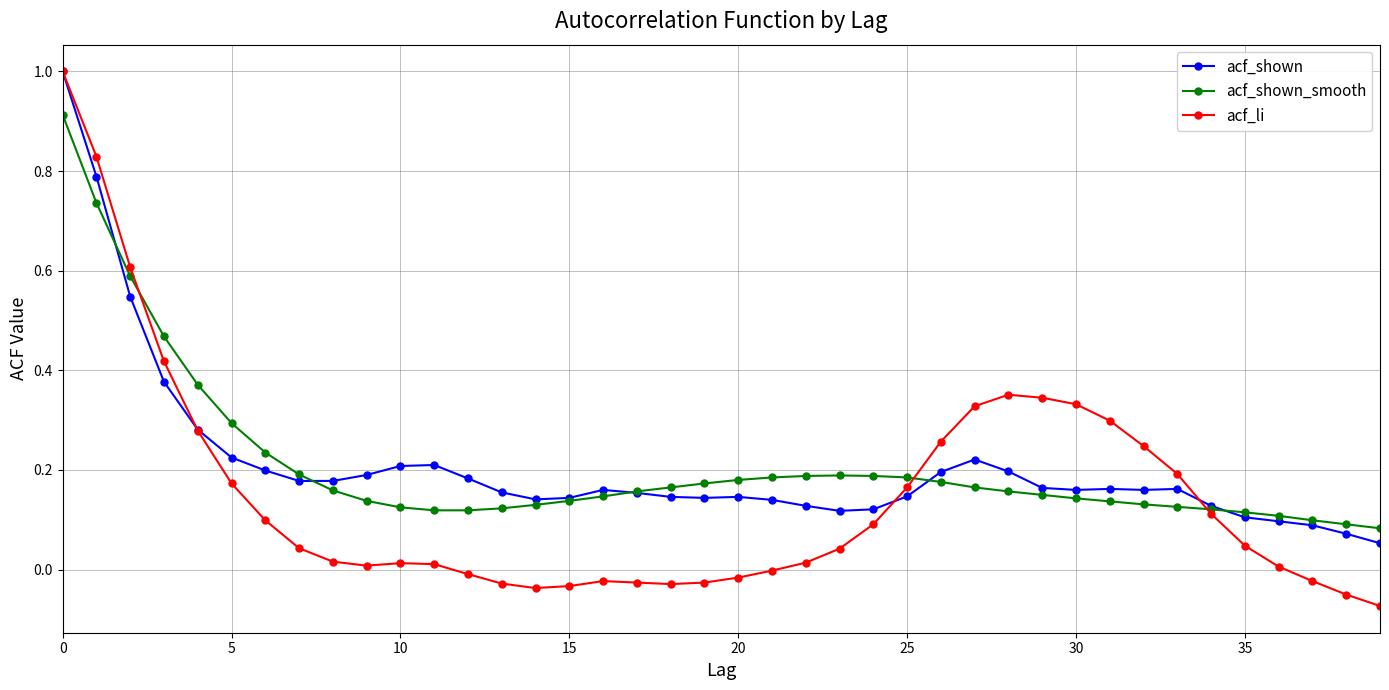

Count the number of categories in the chart.

40